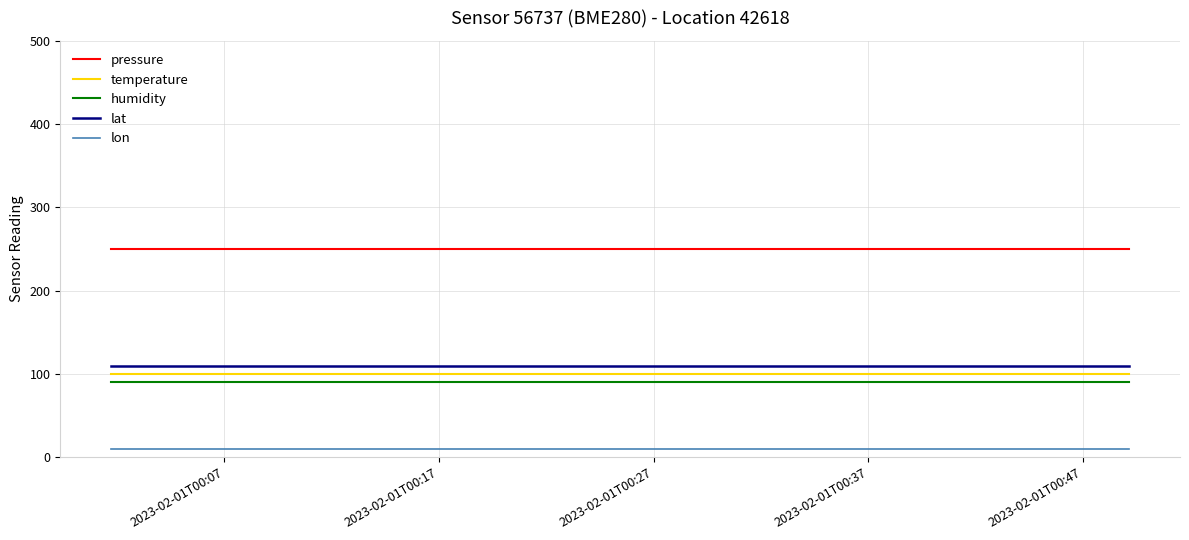

Reading left to right, list all the values displayed in this chart.

pressure: 250	250	250	250	250	250	250	250	250	250	250	250	250	250	250	250	250	250	250	250
temperature: 100	100	100	100	100	100	100	100	100	100	100	100	100	100	100	100	100	100	100	100
humidity: 90	90	90	90	90	90	90	90	90	90	90	90	90	90	90	90	90	90	90	90
lat: 110	110	110	110	110	110	110	110	110	110	110	110	110	110	110	110	110	110	110	110
lon: 10	10	10	10	10	10	10	10	10	10	10	10	10	10	10	10	10	10	10	10